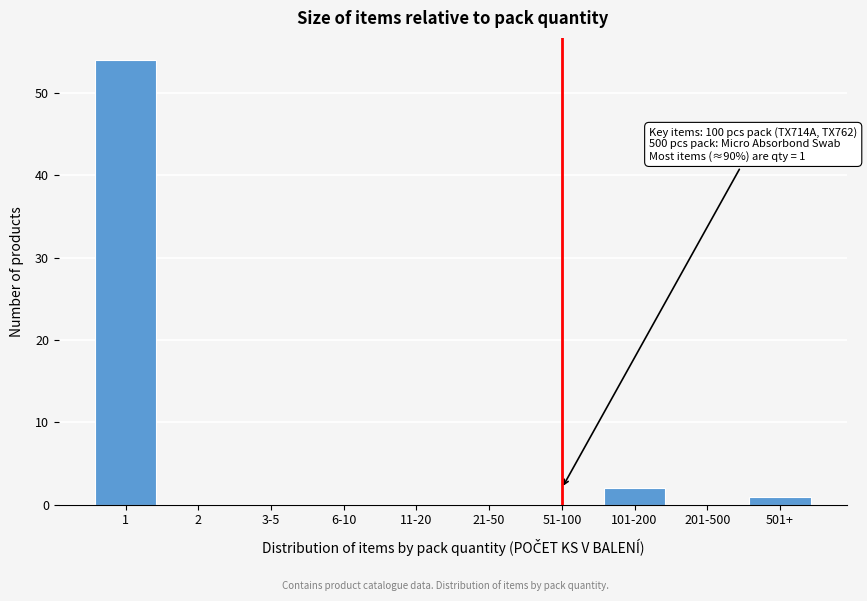

Reading left to right, transcribe all the data shown in this chart.

1=54	2=0	3-5=0	6-10=0	11-20=0	21-50=0	51-100=0	101-200=2	201-500=0	501+=1